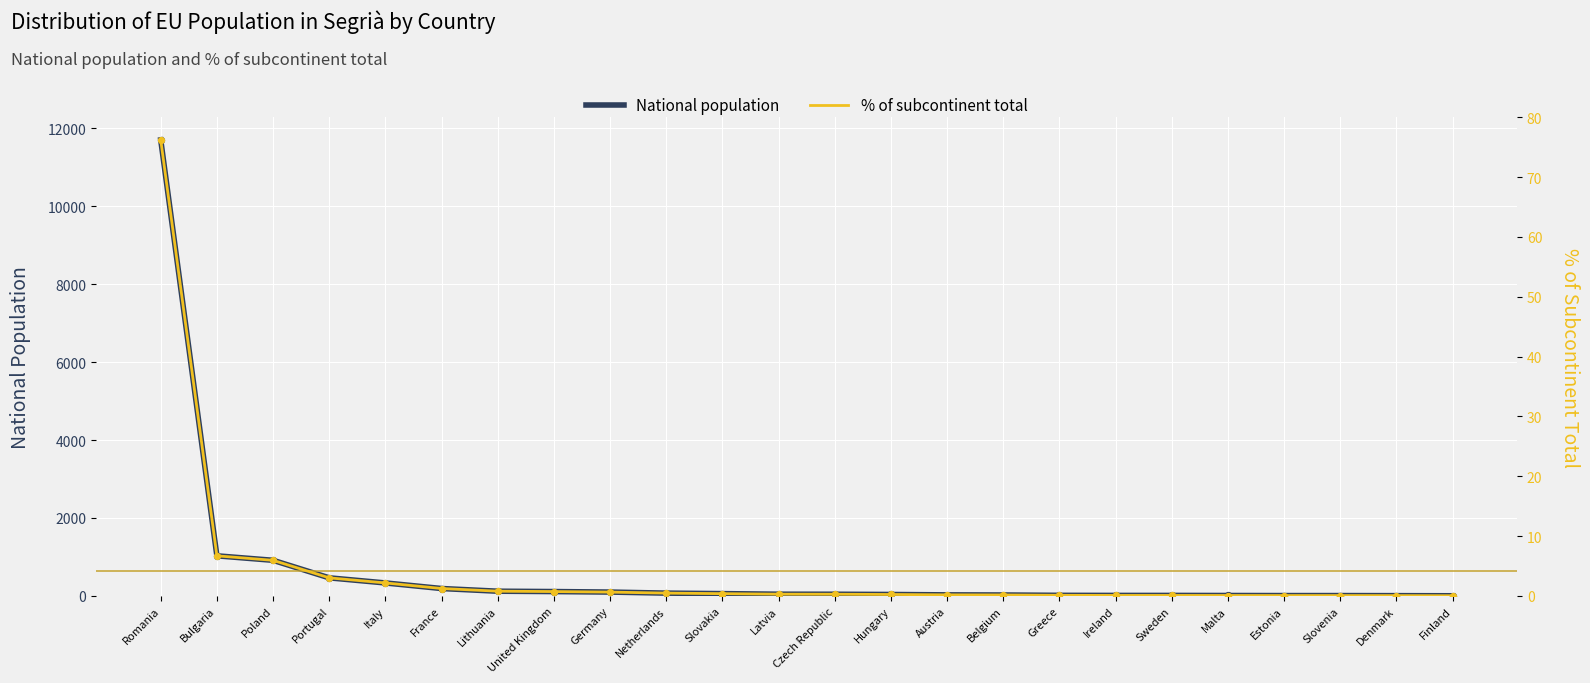

Which series contains the lowest Y value?

% of subcontinent total